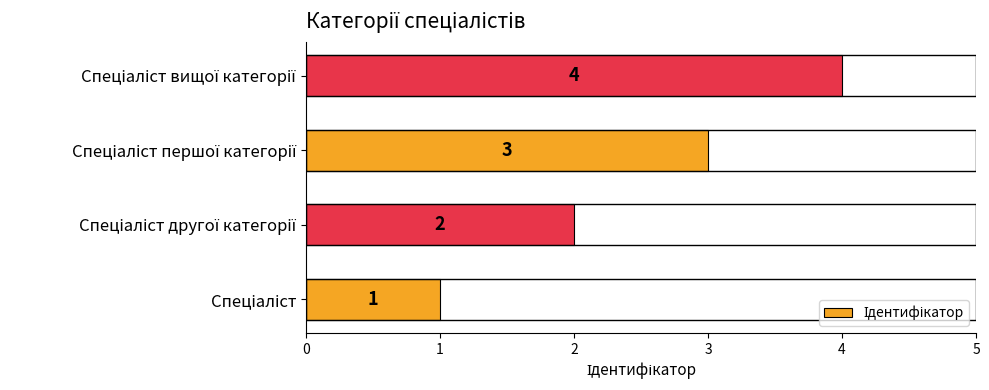

What is the difference between the maximum and minimum values?

3